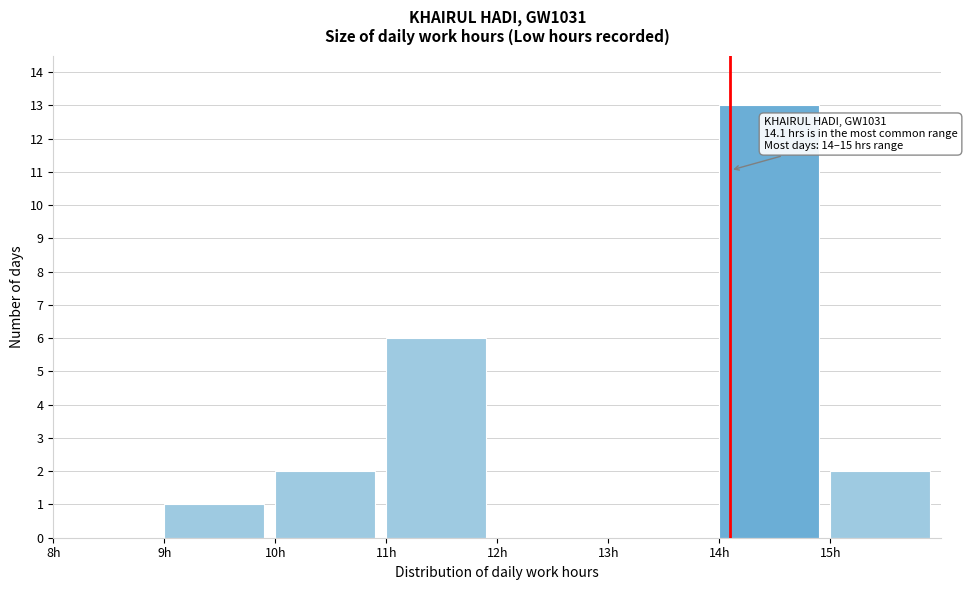

Which range on the x-axis has the tallest bar?

14 to 15